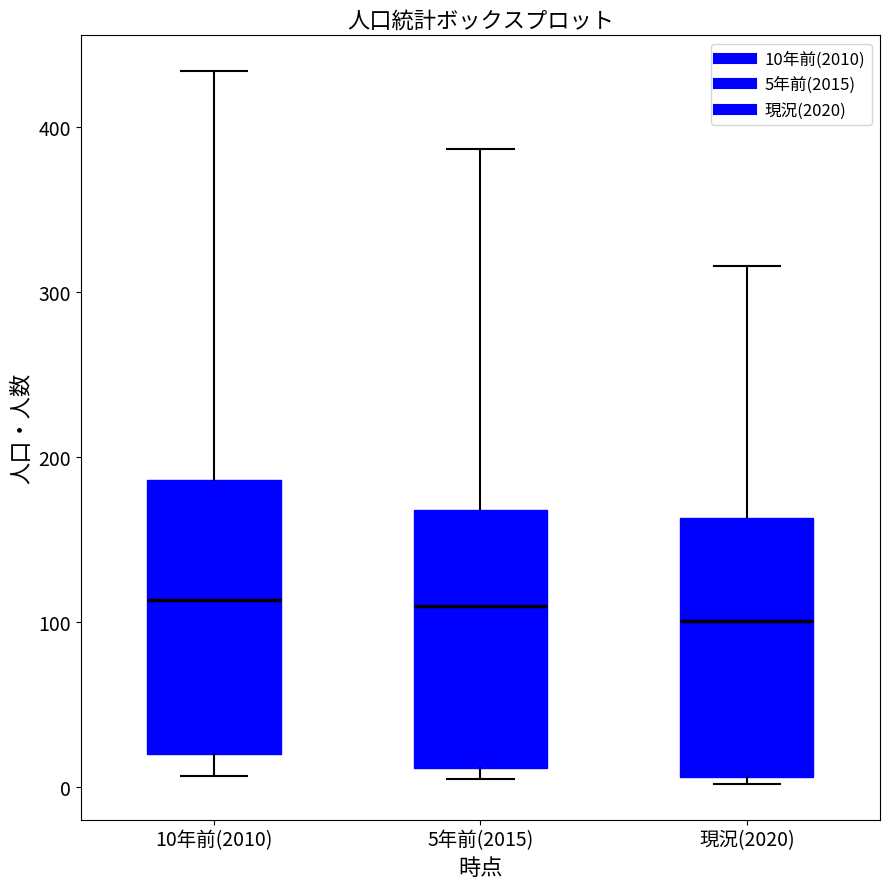

Reading left to right, read every box against the y-axis: the position of its median line, the range the box covers, and the ends of its whiskers. The values are not printed on the chart, so give them approximately, as read against the axis.

10年前(2010): median 110, box 20 to 190, whiskers 10 to 430
5年前(2015): median 110, box 10 to 170, whiskers 10 (just below the box's lower edge) to 390
現況(2020): median 100, box 10 to 160, whiskers 0 to 320